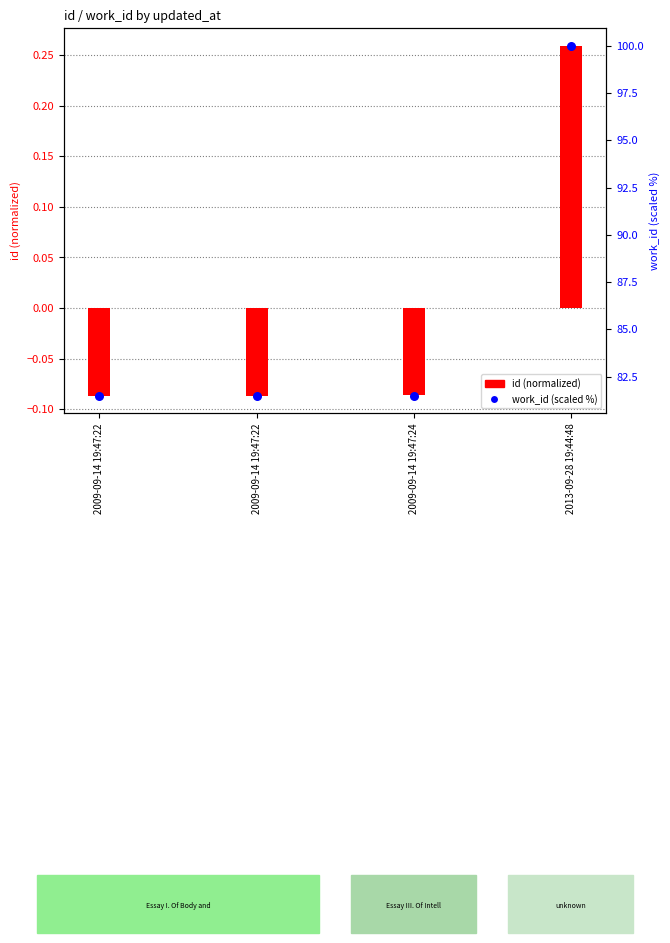

Between 2013-09-28 19:44:48 and 2009-09-14 19:47:22, which is larger?

2013-09-28 19:44:48